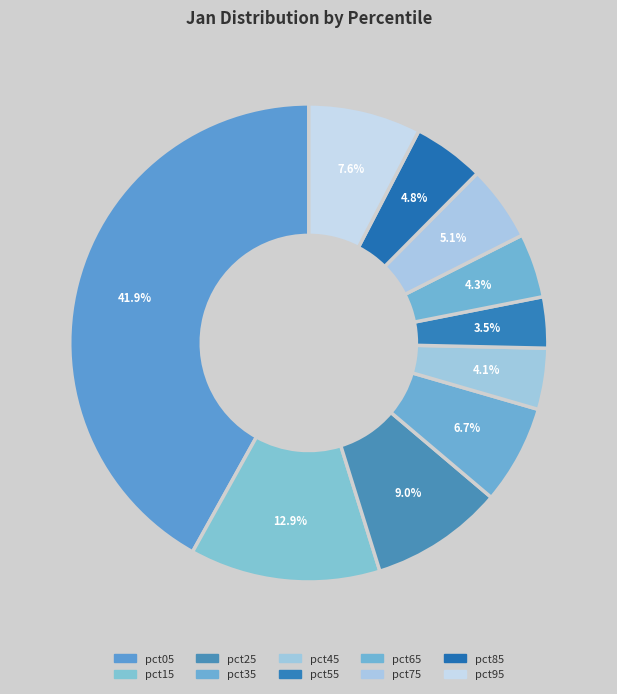

Count the number of slices in the pie.

10